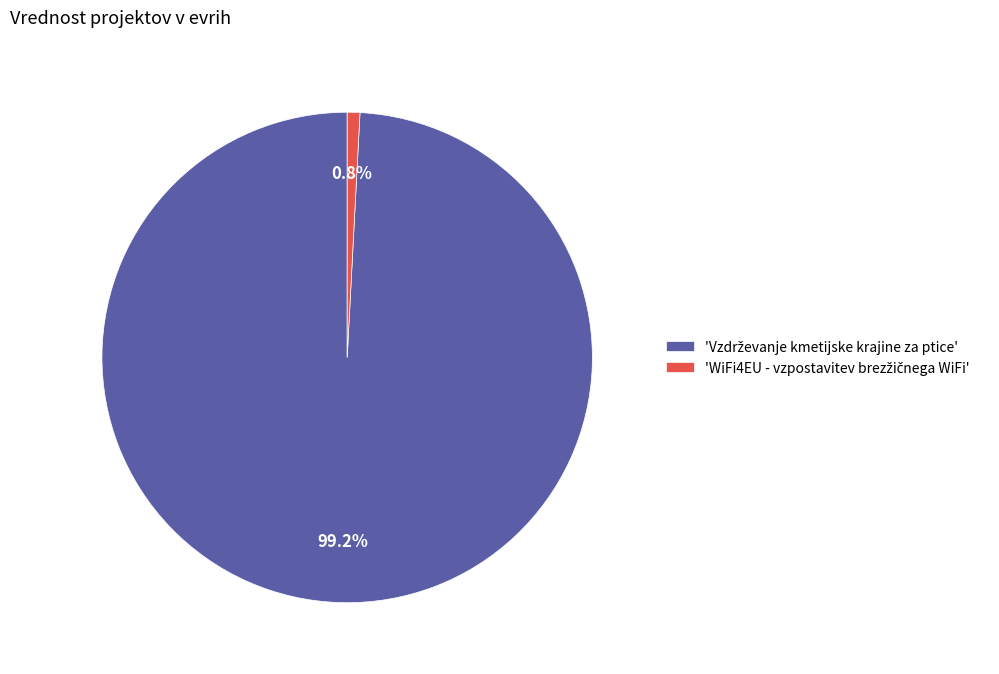

Does any single category account for the majority?

Yes